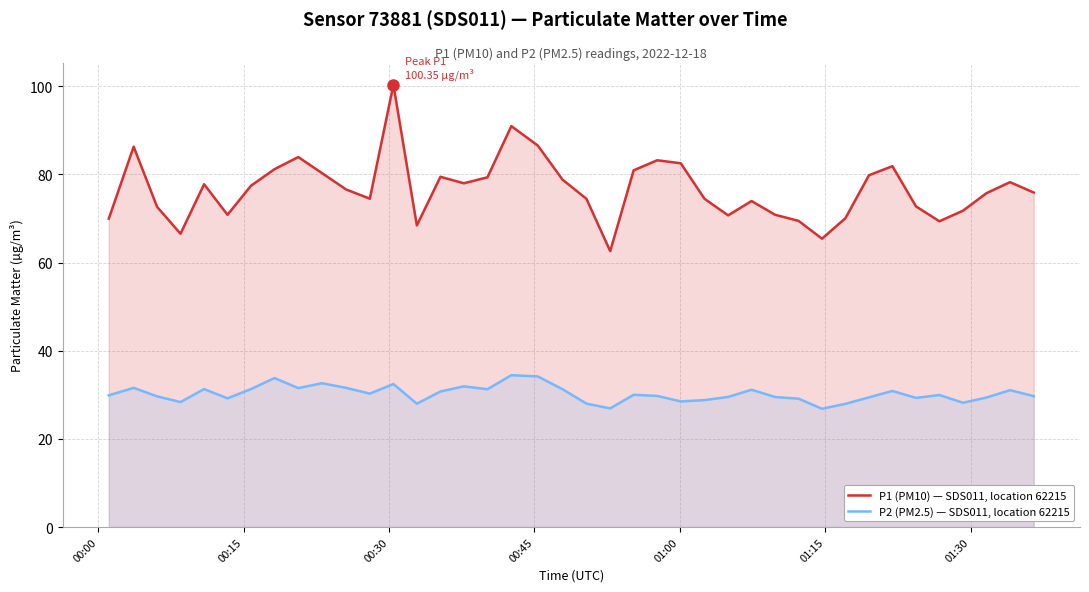

What are all the series names shown in the legend?

P1 (PM10) — SDS011, location 62215, P2 (PM2.5) — SDS011, location 62215